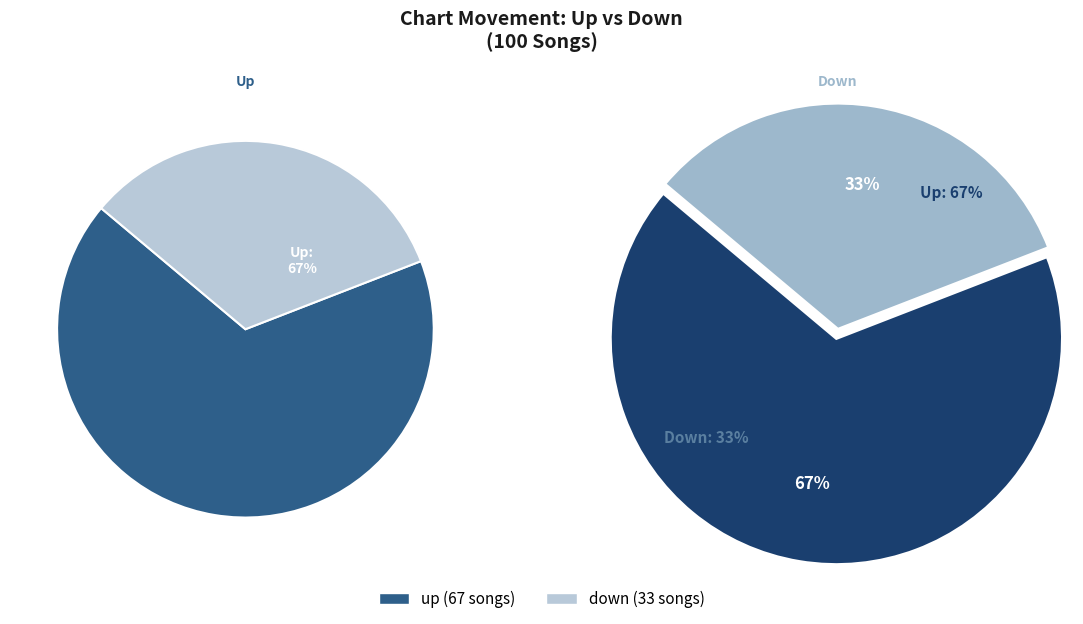

How many slices are in this pie chart?

2